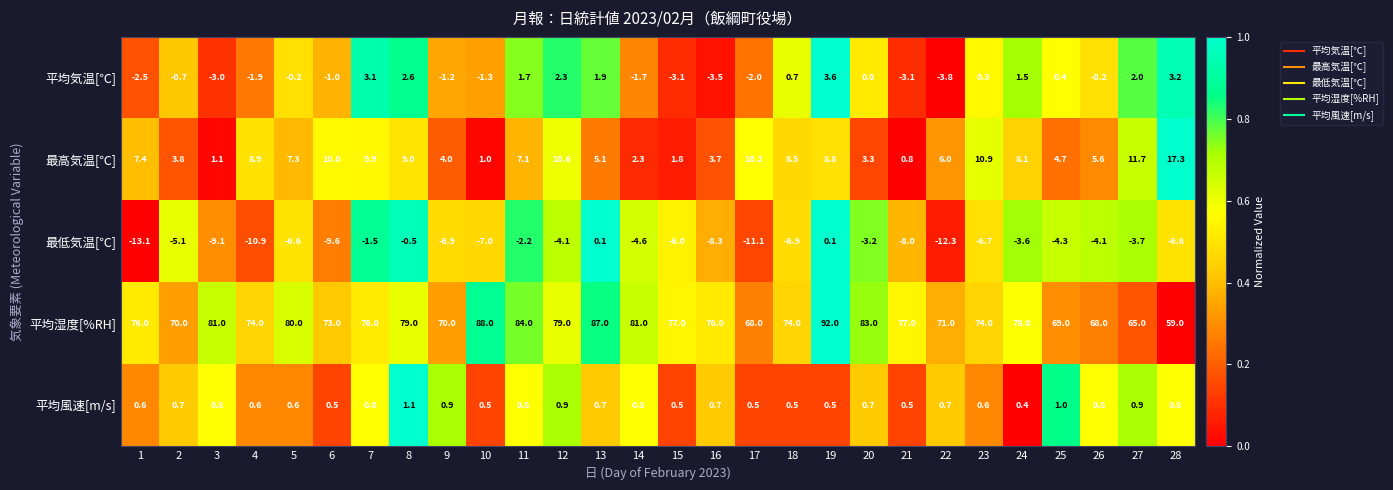

What is the sum of the 平均湿度[%RH] values at 10 and 24?

166.0